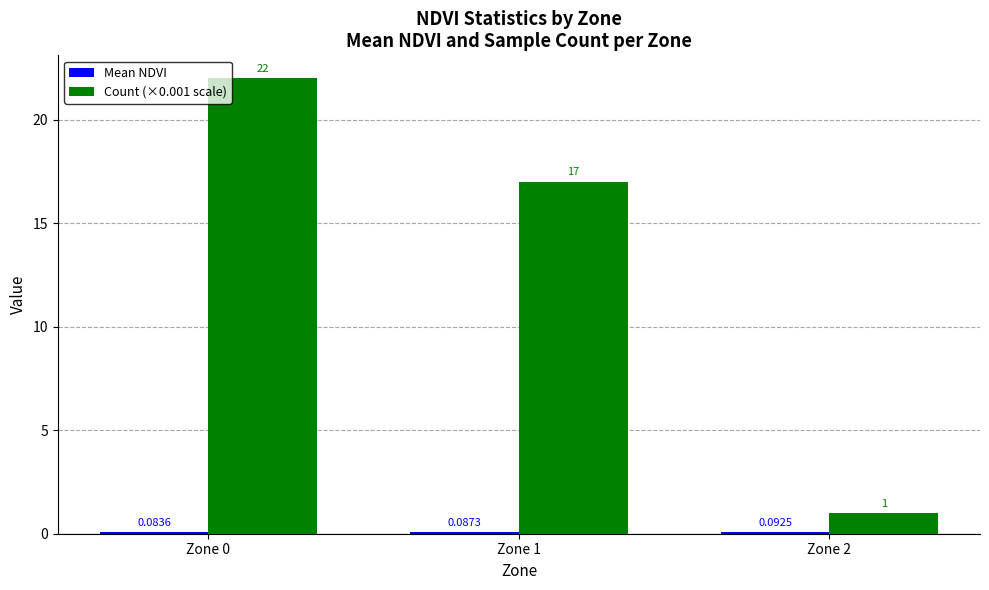

How many bars are there in total?

6